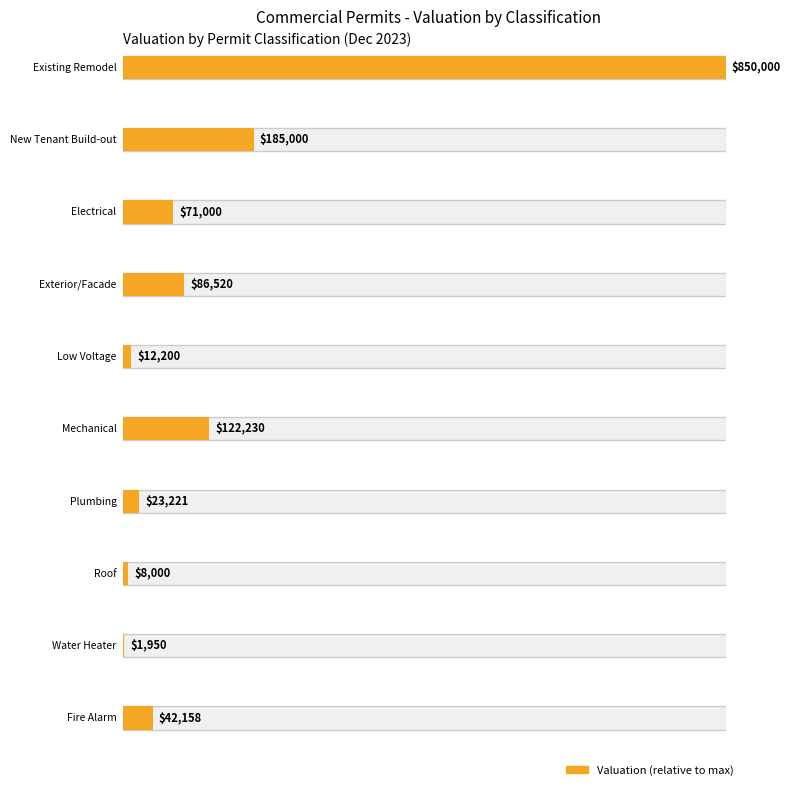

What is the difference between the second highest and minimum values?

183050